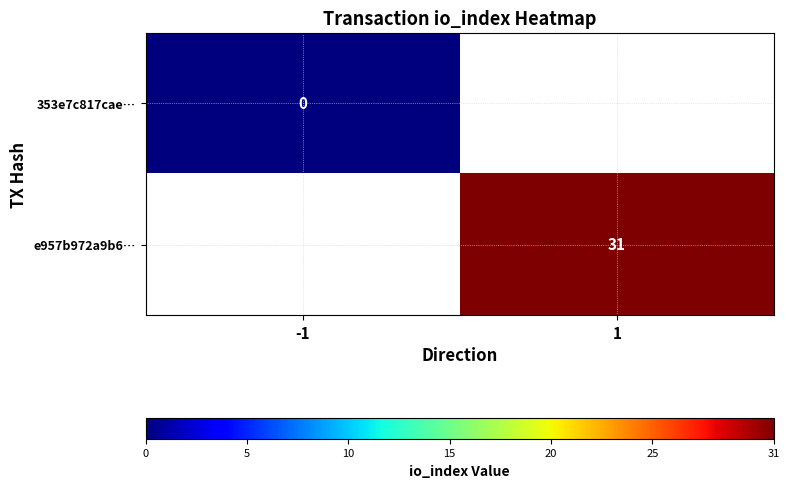

Which label corresponds to the smallest value in the chart?

-1